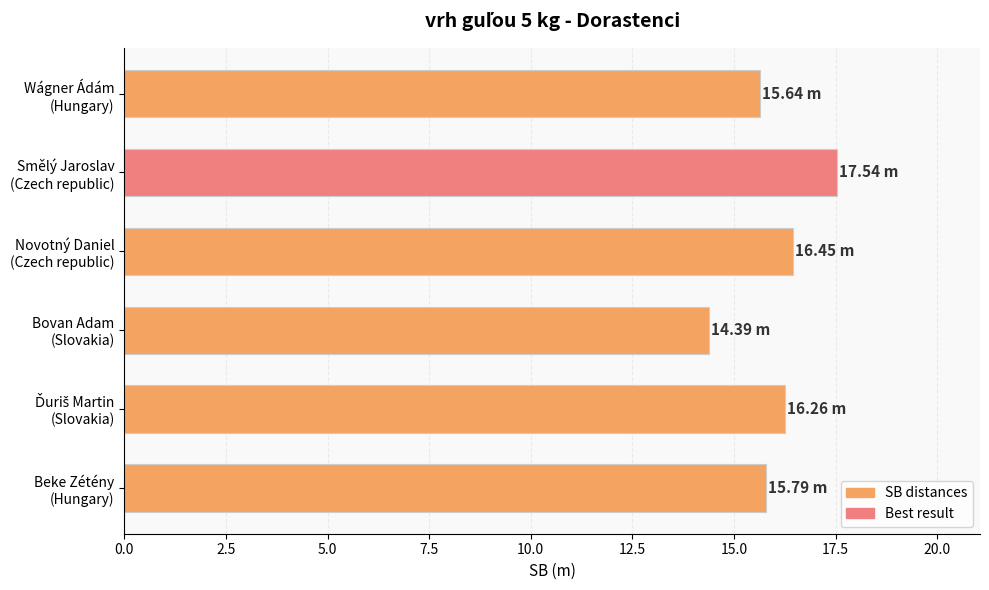

What is the average value?

16.0